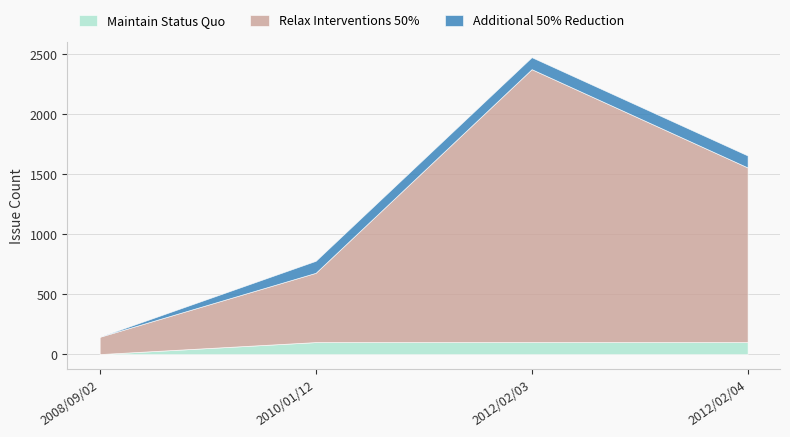

Which series has the widest spread of values?

Relax Interventions 50%